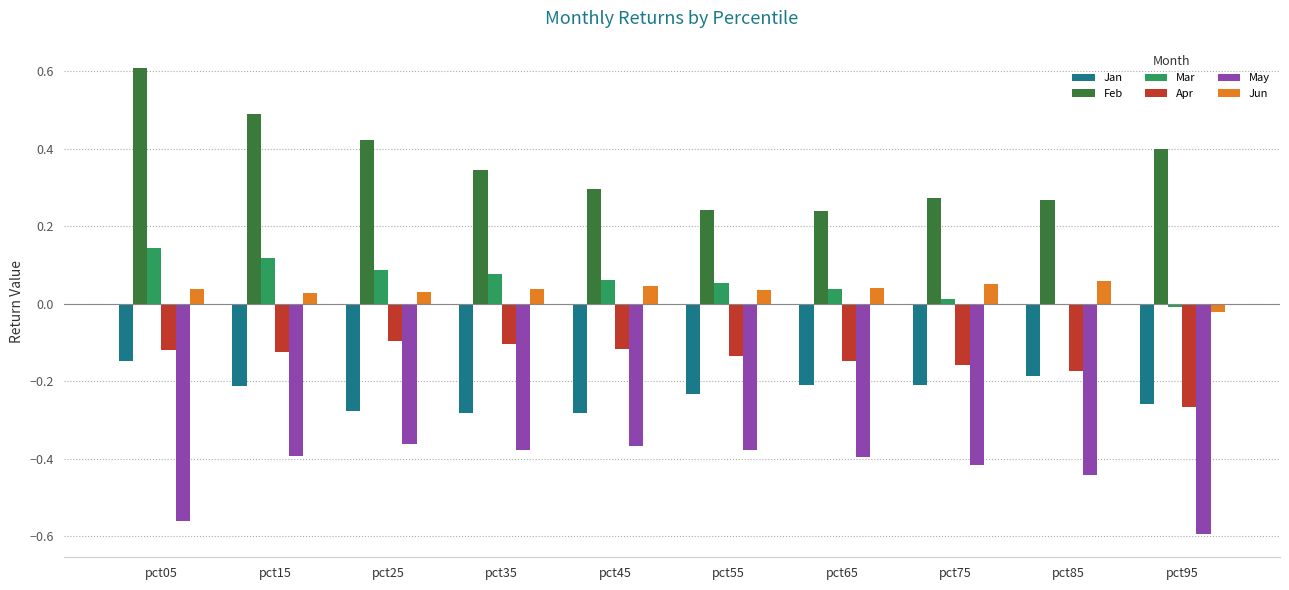

The value of Feb at pct45 is 0.1. True or false?

False